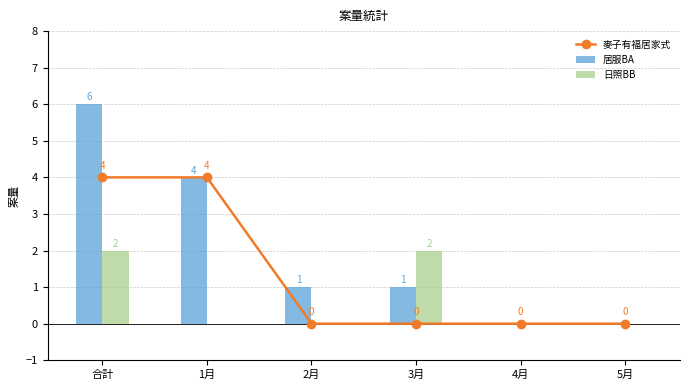

Between 合計 and 4月, which series saw the biggest shift?

居服BA